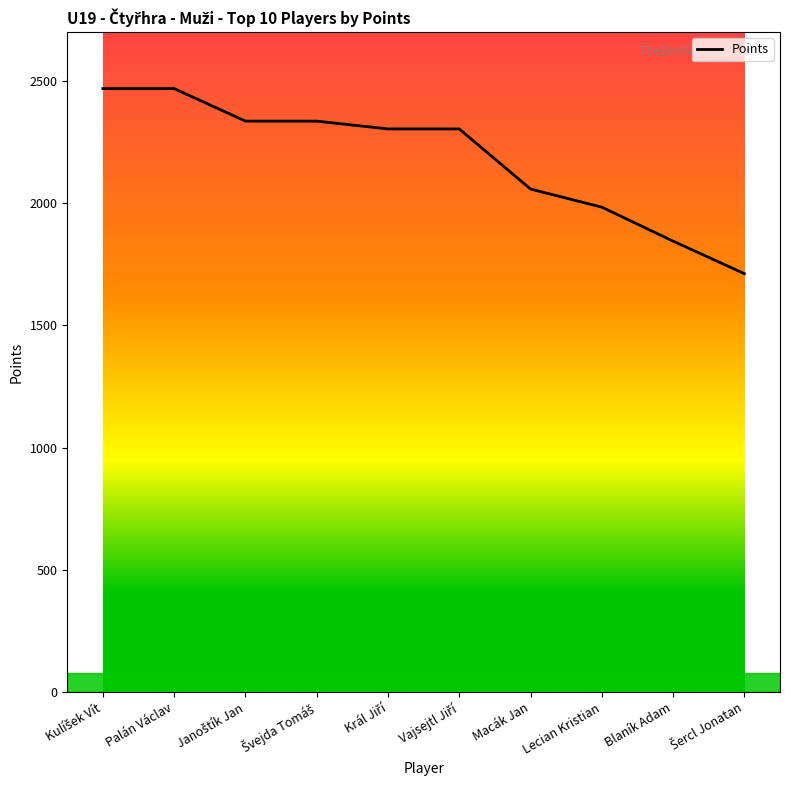

Which has a higher value, Macák Jan or Blaník Adam?

Macák Jan